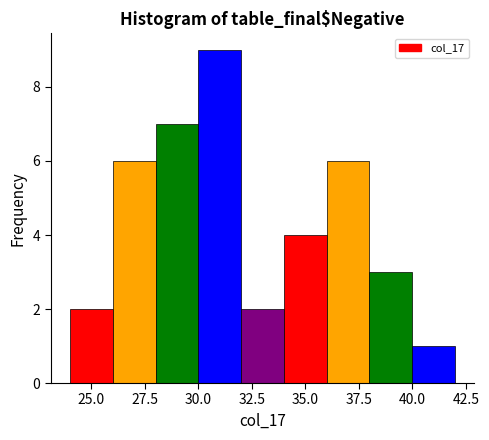

Which range on the x-axis has the tallest bar?

30 to 32